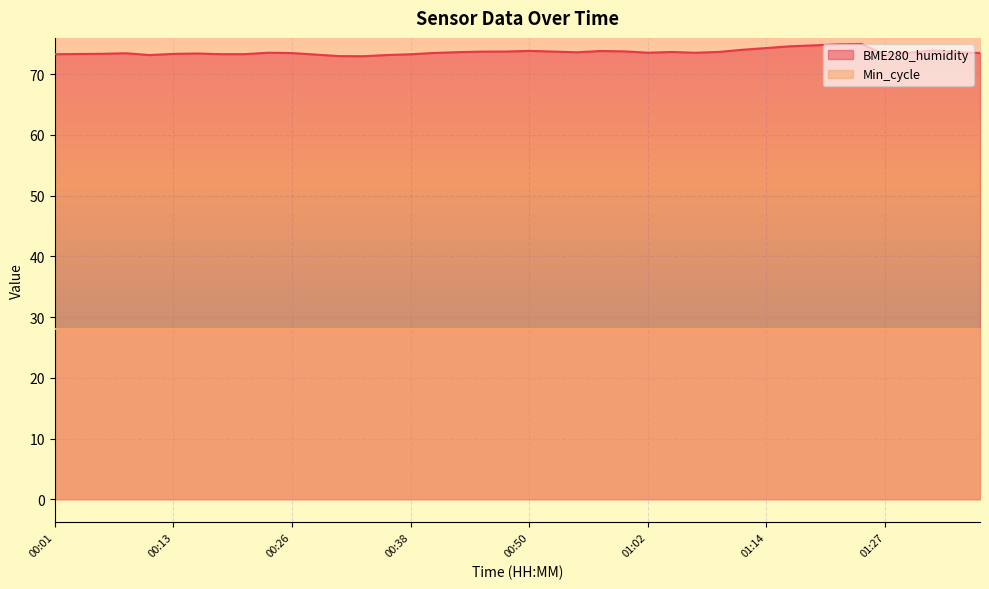

Reading left to right, extract all data points from this chart.

00:01=73.3	00:04=73.3	00:06=73.4	00:09=73.5	00:11=73.2	00:13=73.4	00:16=73.4	00:18=73.3	00:21=73.3	00:23=73.5	00:26=73.5	00:28=73.2	00:31=73.0	00:33=73.0	00:35=73.2	00:38=73.3	00:40=73.5	00:43=73.6	00:45=73.7	00:47=73.7	00:50=73.8	00:52=73.7	00:55=73.6	00:57=73.8	01:00=73.8	01:02=73.5	01:04=73.7	01:07=73.5	01:09=73.7	01:12=74.0	01:14=74.3	01:17=74.6	01:19=74.8	01:22=74.9	01:24=75.0	01:27=73.2	01:29=73.5	01:32=73.9	01:34=73.7	01:37=73.5